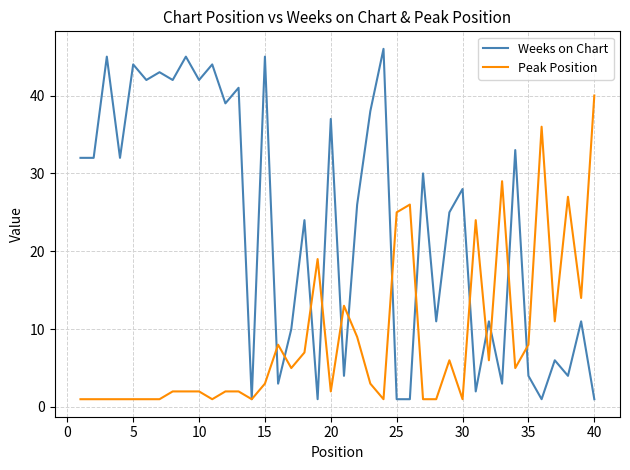

What is the maximum value shown in the chart?

46